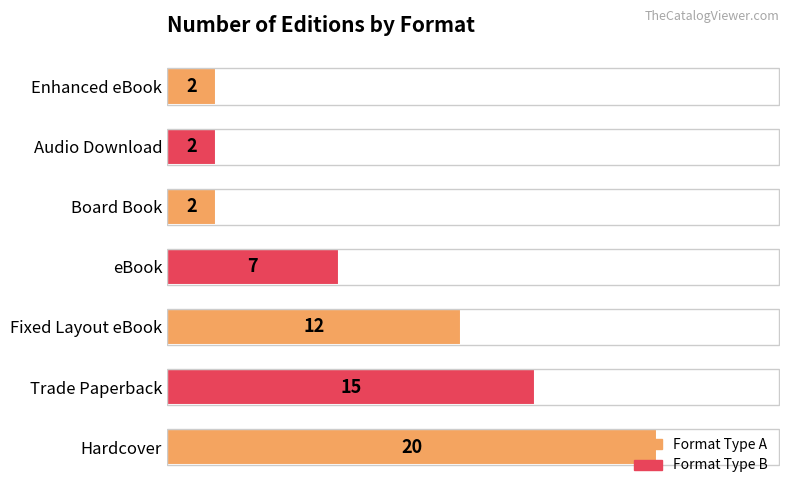

Are the bars grouped side by side (vs. stacked)?

No